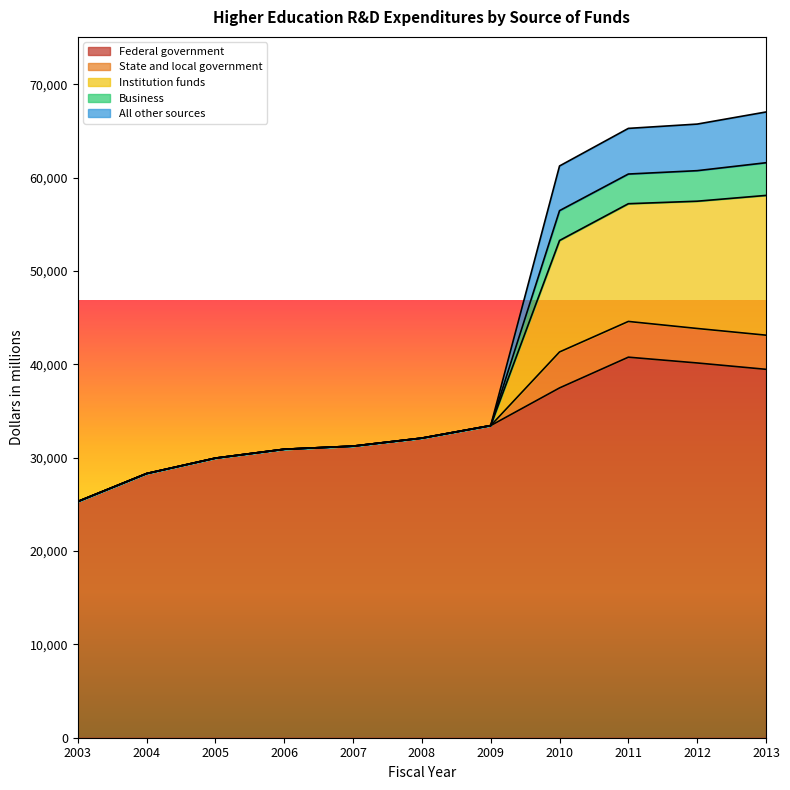

Does the chart display data point markers on the line(s)?

No